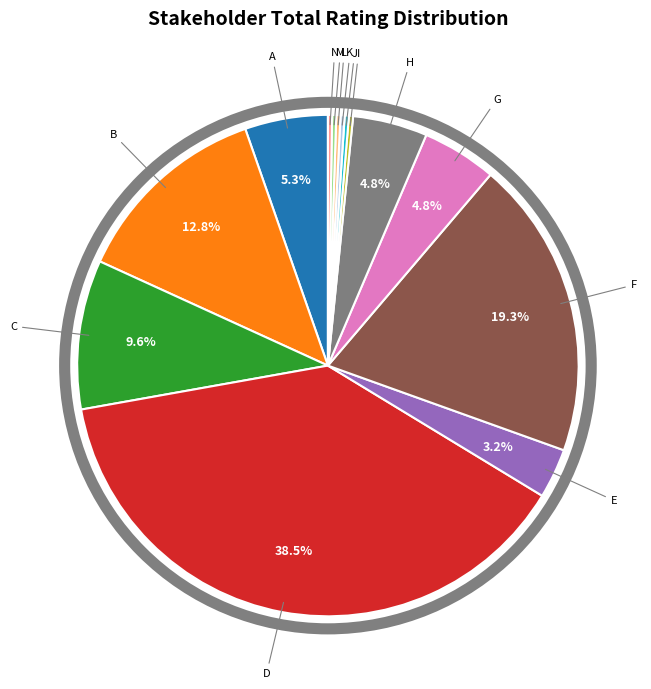

How much of the chart is everything except D?

61.5%